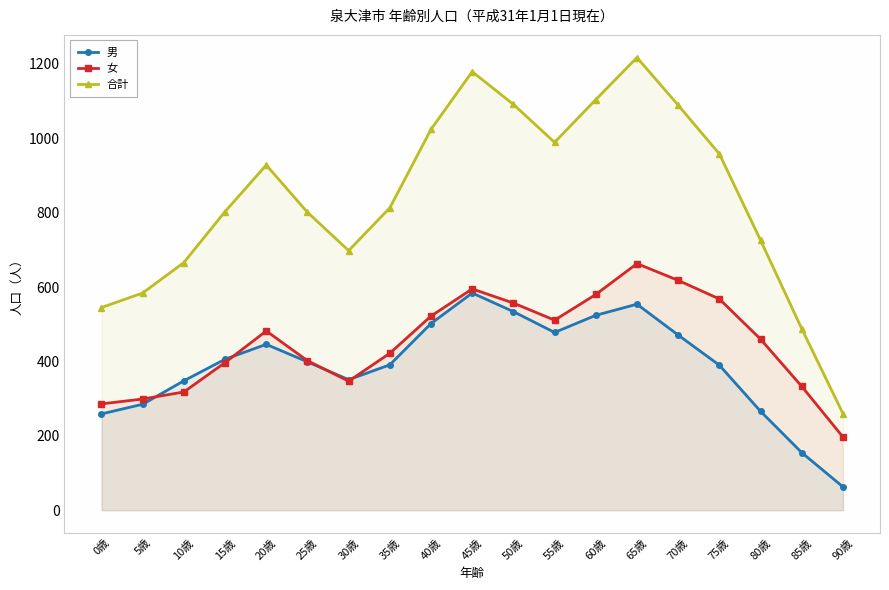

How many interior local valleys does the 合計 series have?

2